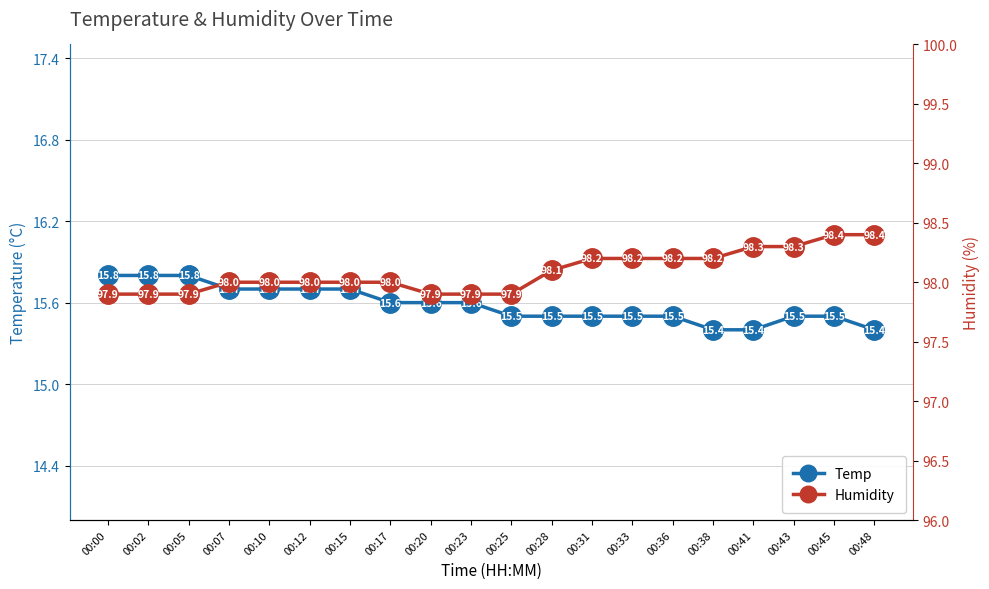

Reading right to left, transcribe all the data shown in this chart.

Temp: 15.4	15.5	15.5	15.4	15.4	15.5	15.5	15.5	15.5	15.5	15.6	15.6	15.6	15.7	15.7	15.7	15.7	15.8	15.8	15.8
Humidity: 98.4	98.4	98.3	98.3	98.2	98.2	98.2	98.2	98.1	97.9	97.9	97.9	98.0	98.0	98.0	98.0	98.0	97.9	97.9	97.9